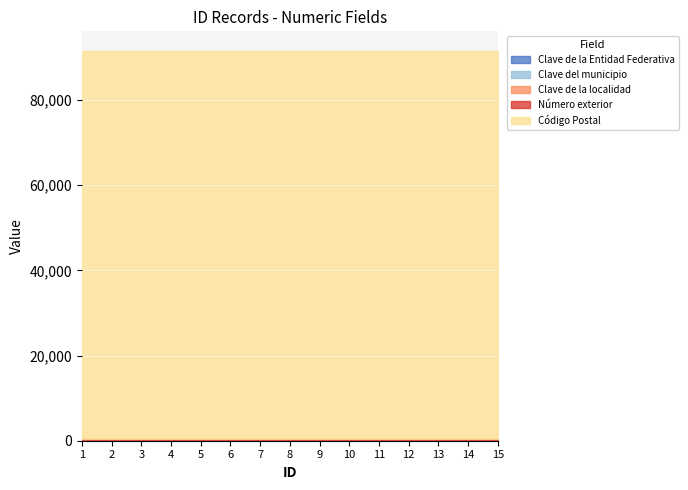

List the series in order of their peak value, lowest first.

Clave de la localidad, Clave de la Entidad Federativa, Clave del municipio, Número exterior, Código Postal